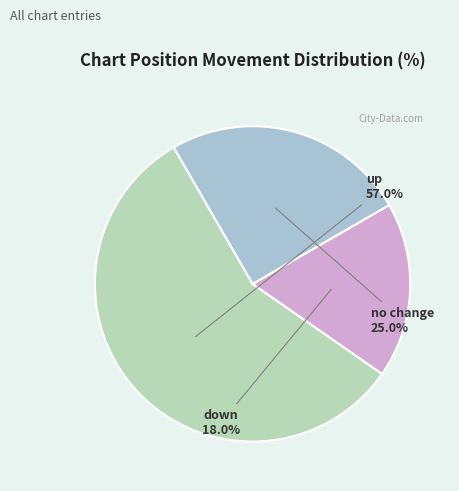

Count the number of slices in the pie.

3